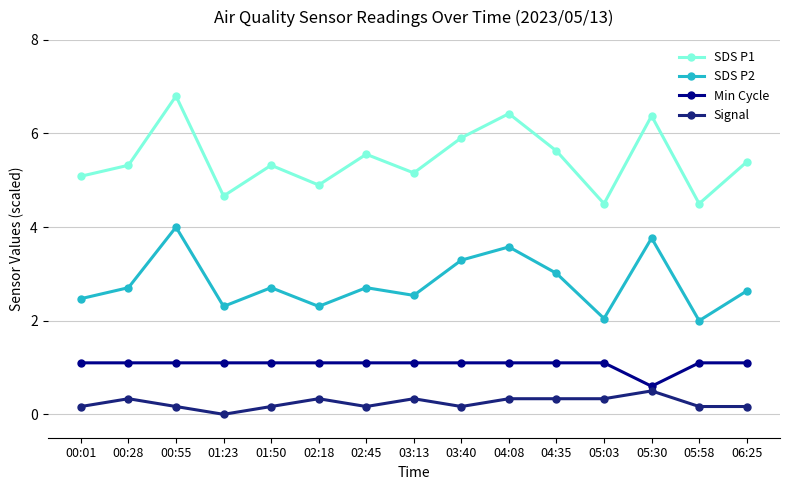

What are all the series names shown in the legend?

SDS P1, SDS P2, Min Cycle, Signal